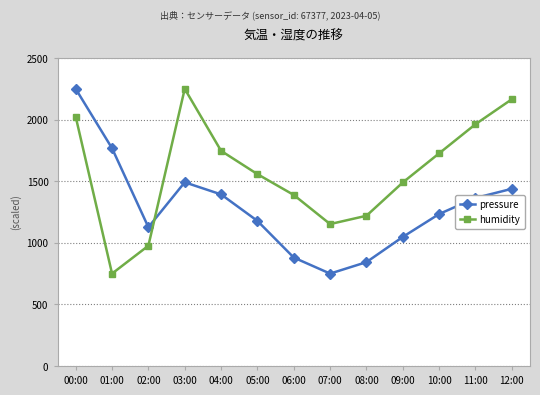

Read the humidity value at 10:00.

1726.4